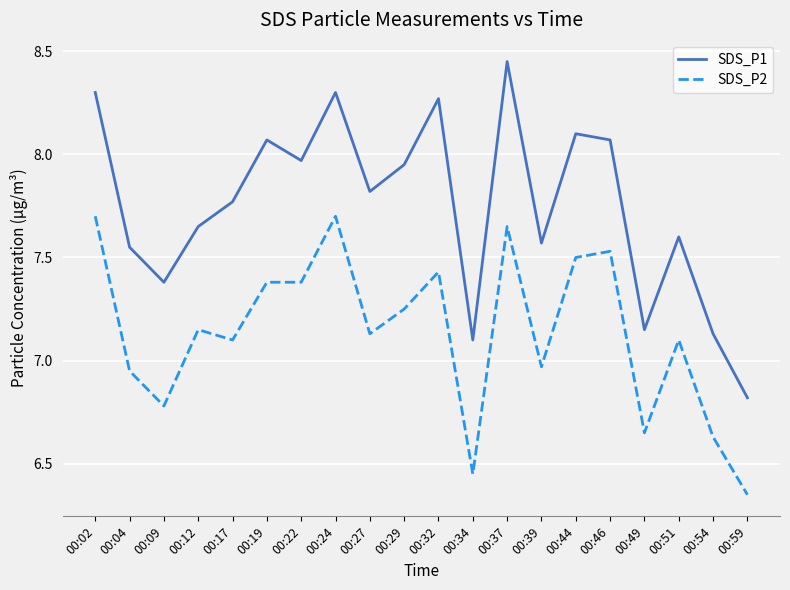

What are all the series names shown in the legend?

SDS_P1, SDS_P2